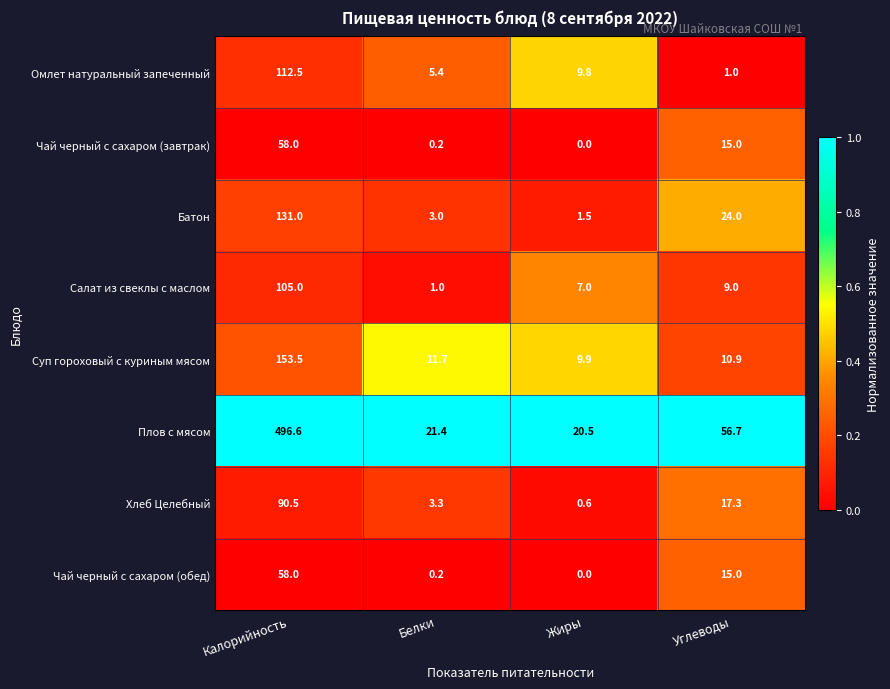

Where does the Хлеб Целебный series first go above 17?

Калорийность